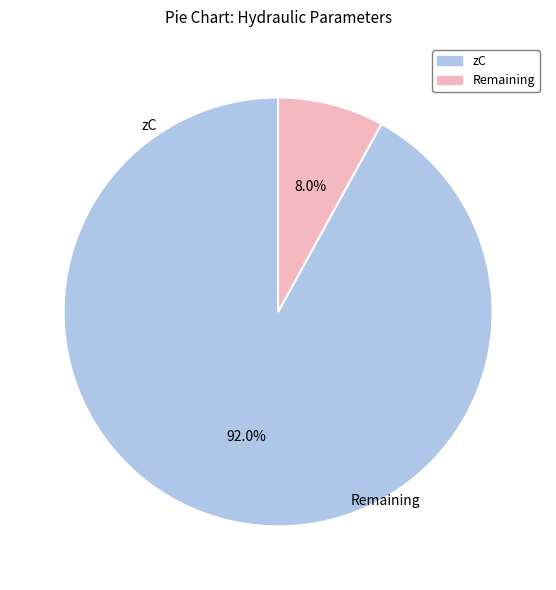

Does any single category account for the majority?

Yes